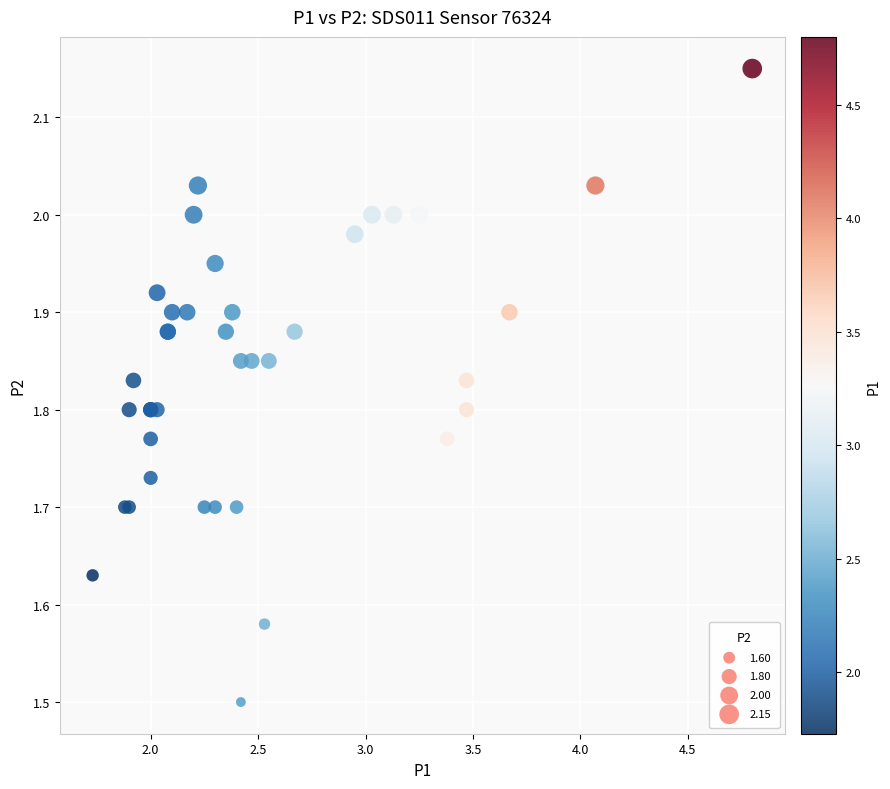

What Y value in the scatter plot is closest to 1?

1.5